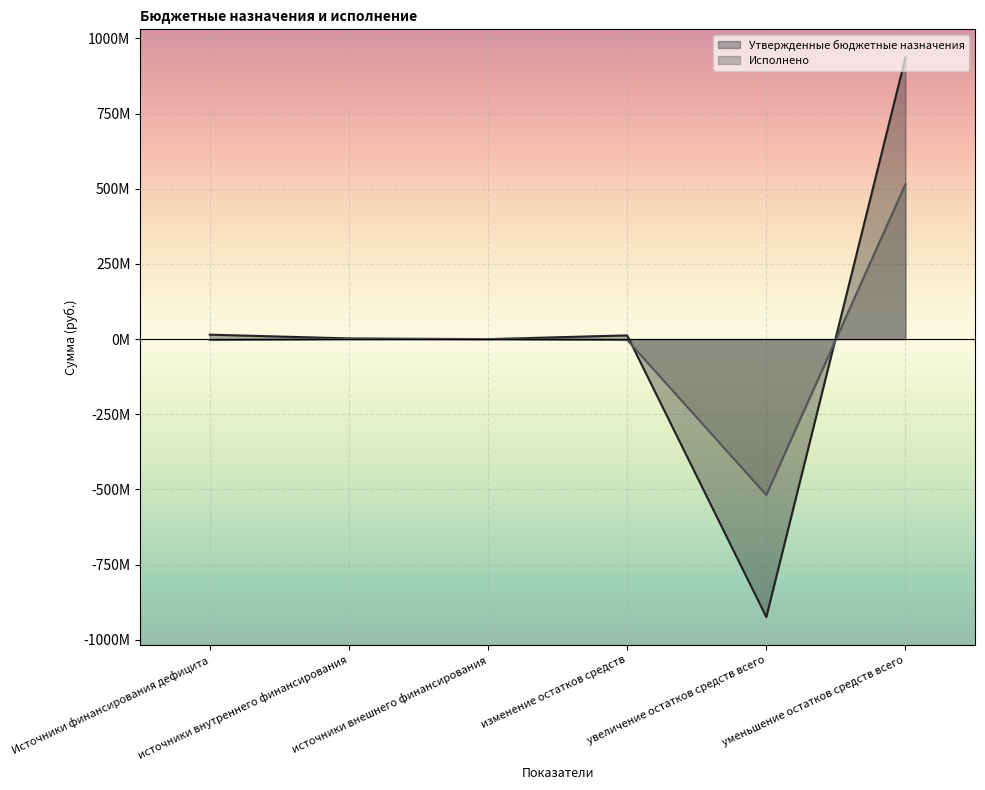

Reading right to left, extract all data points from this chart.

Утвержденные бюджетные назначения: 936746904.5	-924297595.1	12449309.4	0.0	2400000.0	14849309.4
Исполнено: 515372229.4	-518204053.8	-2831824.4	0.0	0.0	-2831824.4